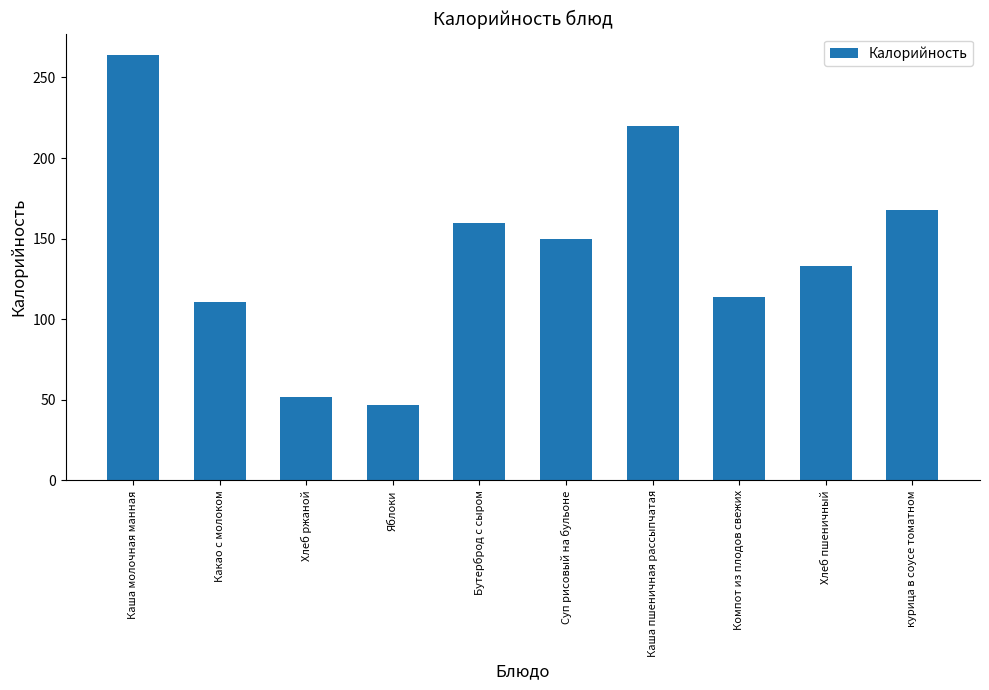

List the labels in order of value, smallest first.

Яблоки, Хлеб ржаной, Какао с молоком, Компот из плодов свежих, Хлеб пшеничный, Суп рисовый на бульоне, Бутерброд с сыром, курица в соусе томатном, Каша пшеничная рассыпчатая, Каша молочная манная